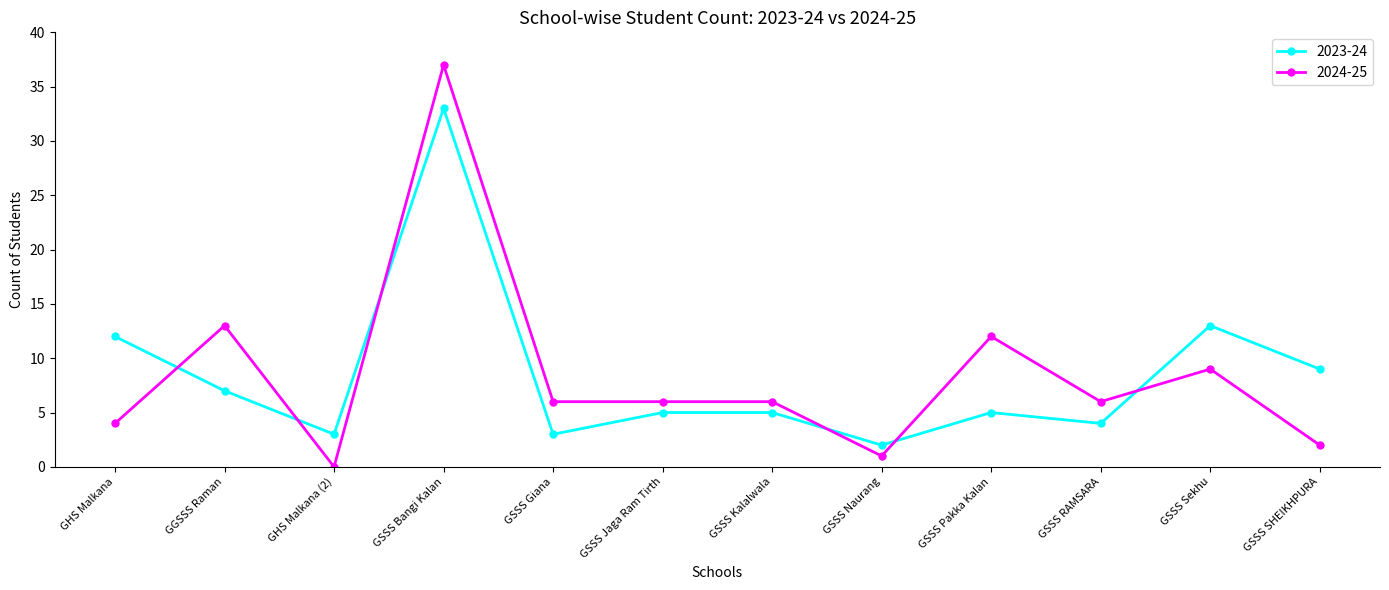

At how many categories does at least one series exceed 16?

1